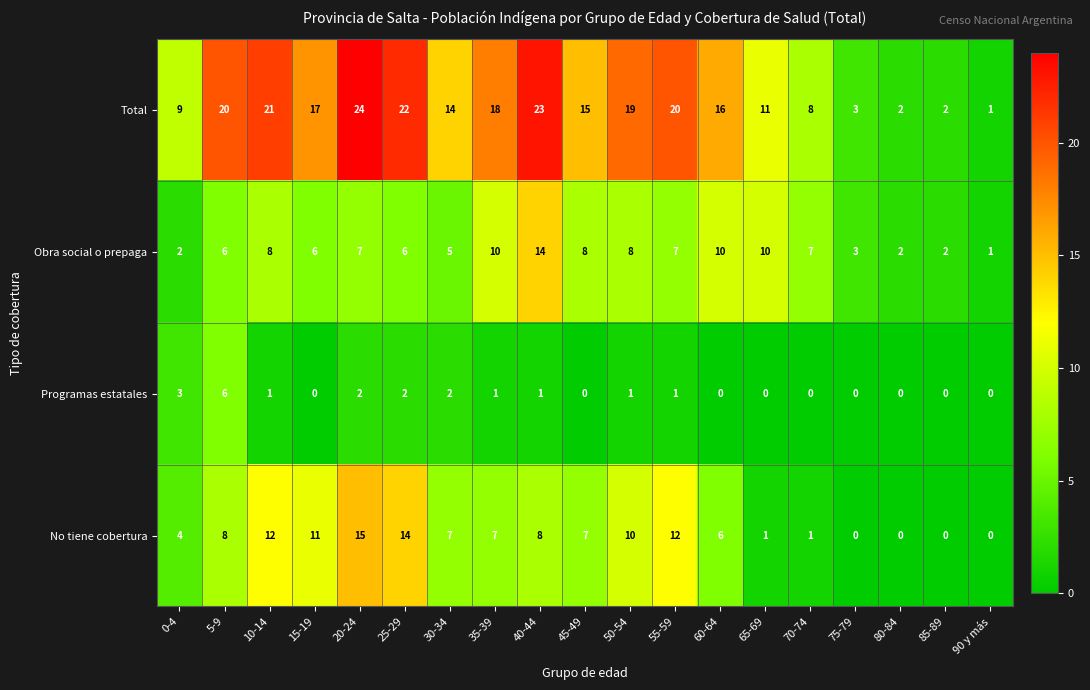

Which series has the widest spread of values?

Total